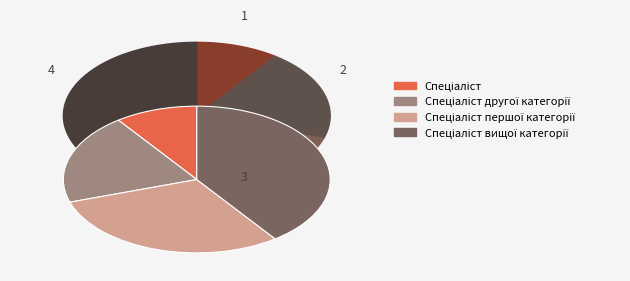

Does Спеціаліст другої категорії represent more than half of the total?

No